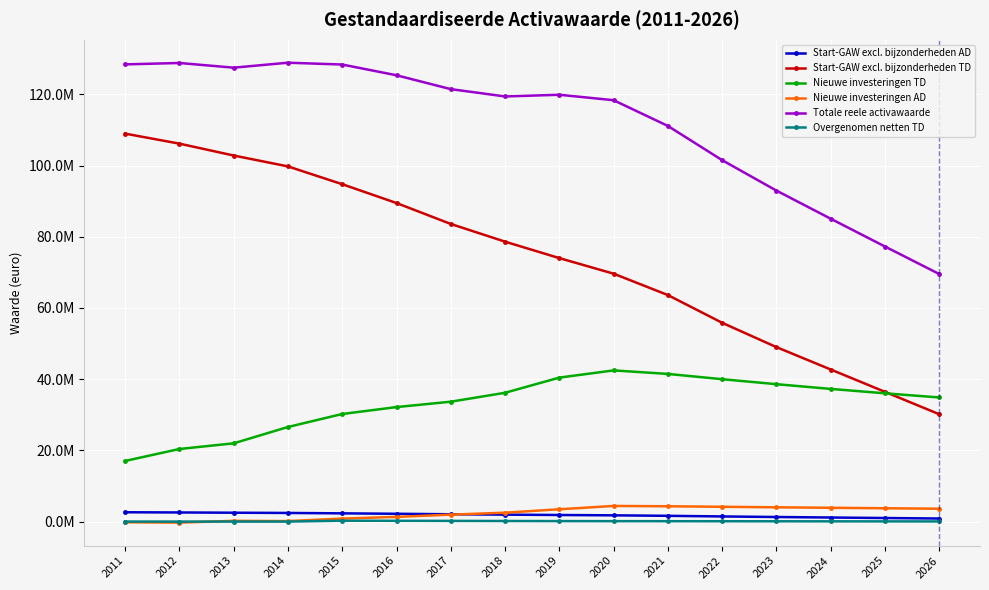

True or false: Start-GAW excl. bijzonderheden TD and Start-GAW excl. bijzonderheden AD intersect in this chart.

False